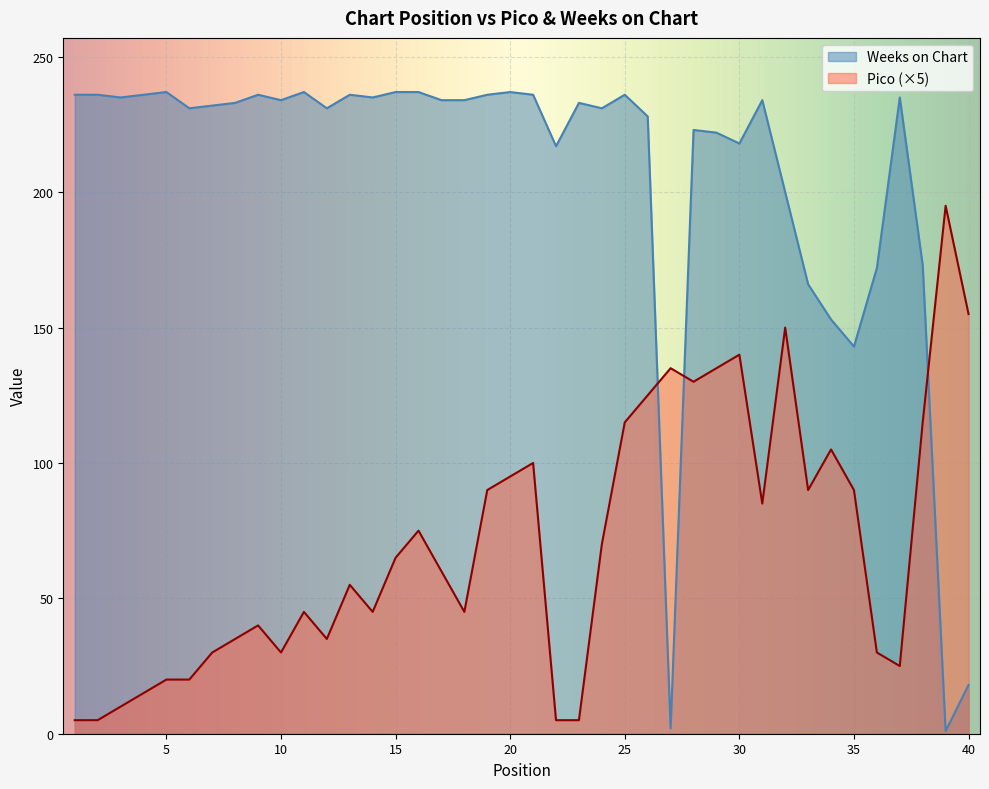

Where is Weeks on Chart nearest to the value 119?

35